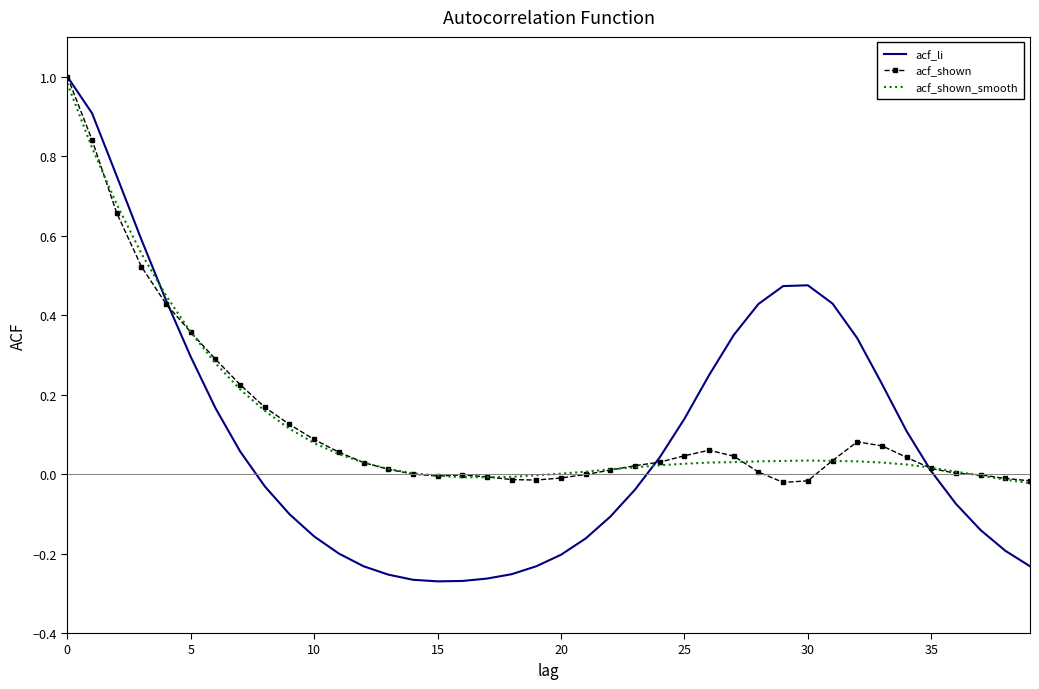

What are all the series names shown in the legend?

acf_li, acf_shown, acf_shown_smooth